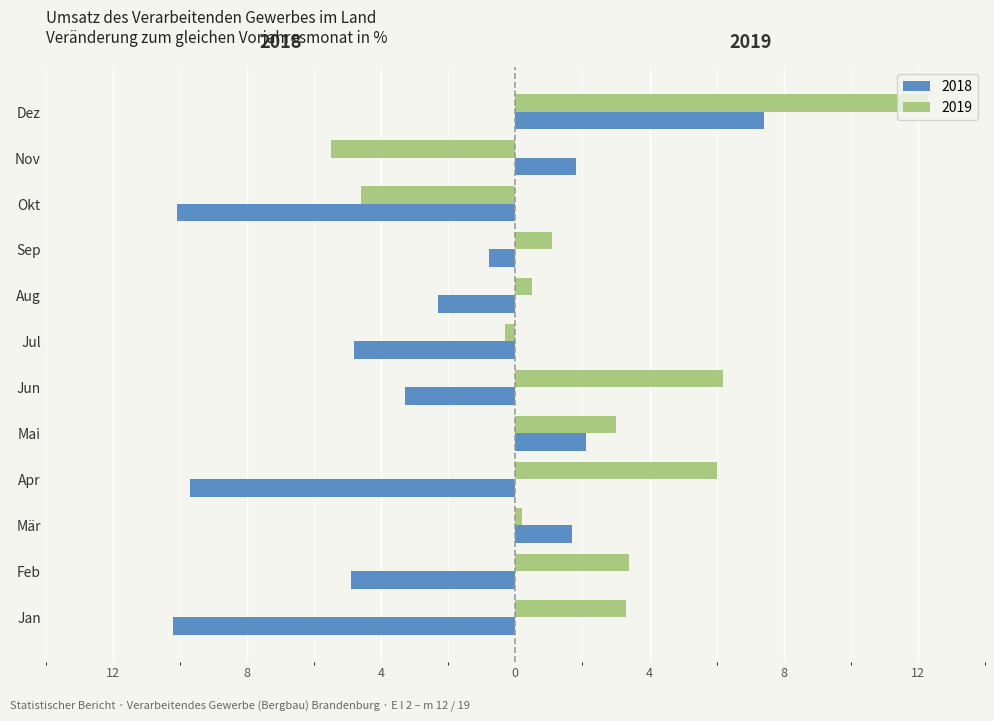

List the series in order of their overall mean, highest first.

2019, 2018